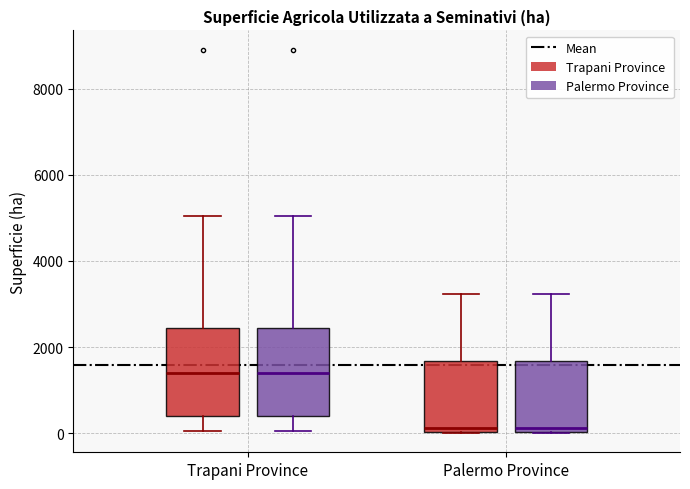

Reading left to right, transcribe this box plot: for each box, give where its median line is, the range the box spans, and where its two whiskers end, as read against the y-axis. The values are not printed on the chart, so give them approximately, as read against the axis.

Trapani Province (Trapani Province): median 1400, box 400 to 2400, whiskers 0 to 5000
Trapani Province (Palermo Province): median 1400, box 400 to 2400, whiskers 0 to 5000
Palermo Province (Trapani Province): median 200, box 0 to 1600, whiskers 0 to 3200
Palermo Province (Palermo Province): median 200, box 0 to 1600, whiskers 0 to 3200